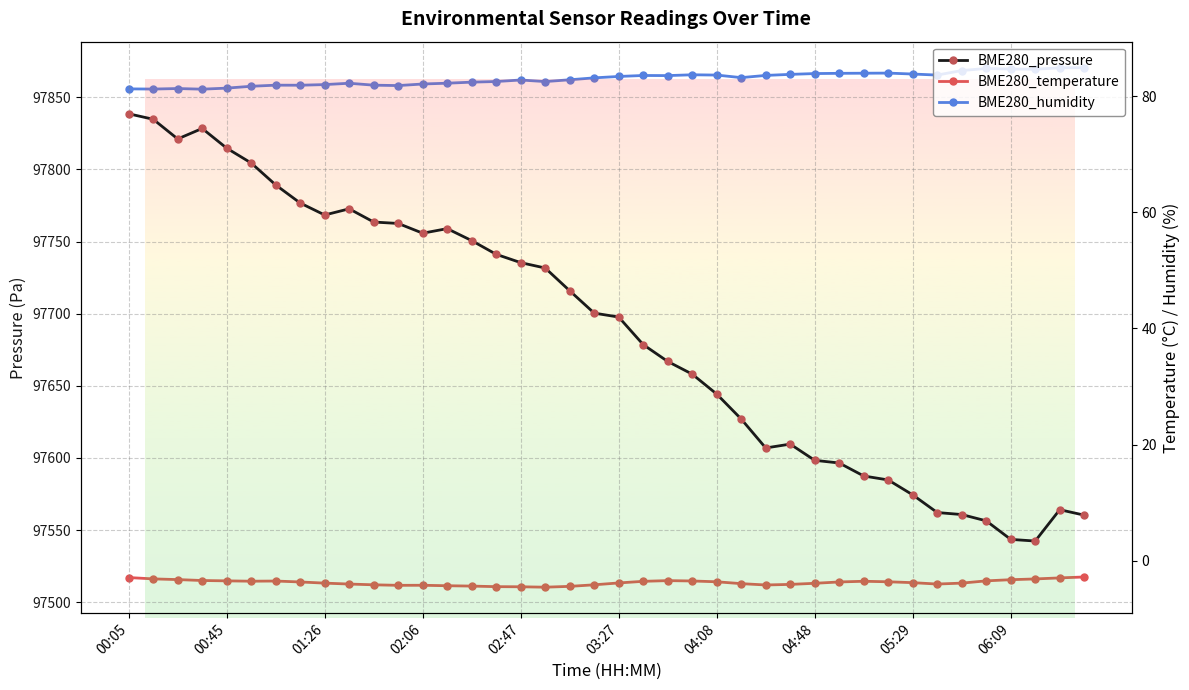

The BME280_humidity series shows 84.0 at 31. True or false?

True